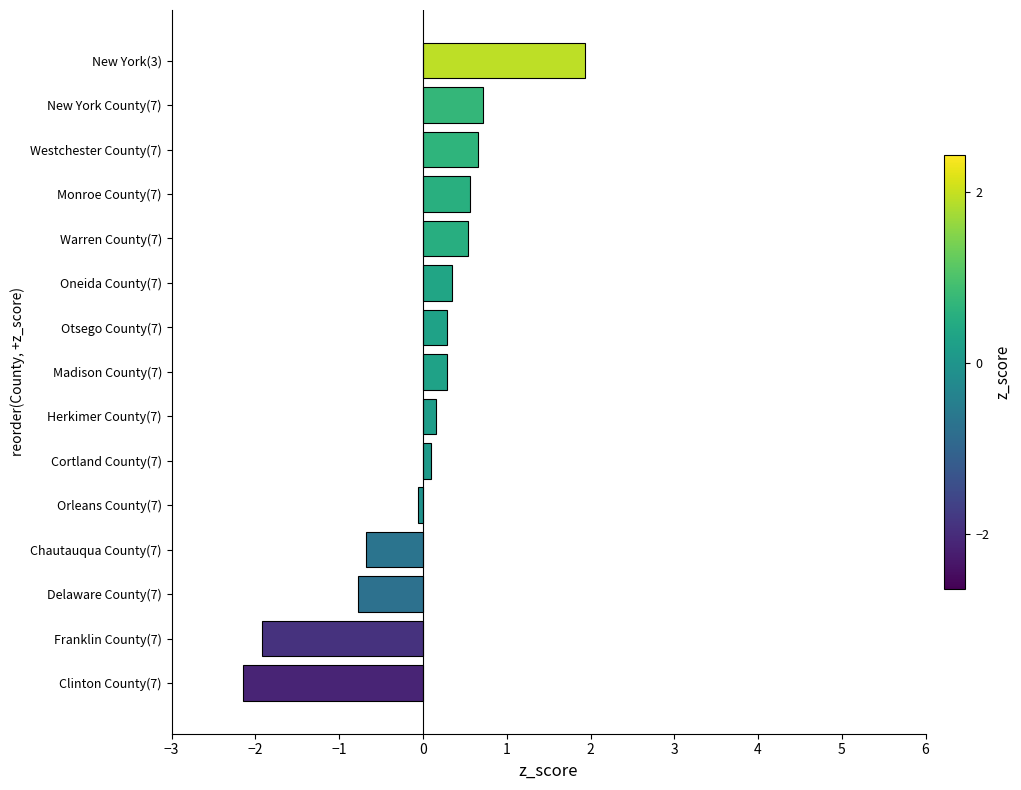

What is the greatest value displayed?

1.9